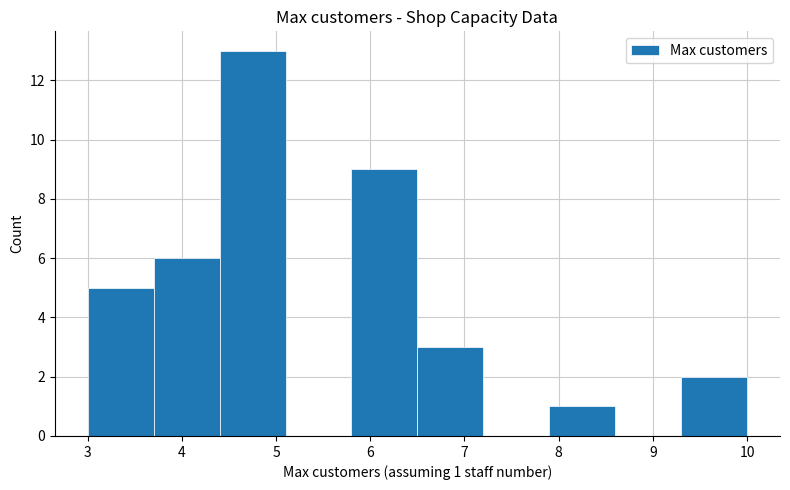

Over which range of the x-axis is the bar tallest?

4.4 to 5.1